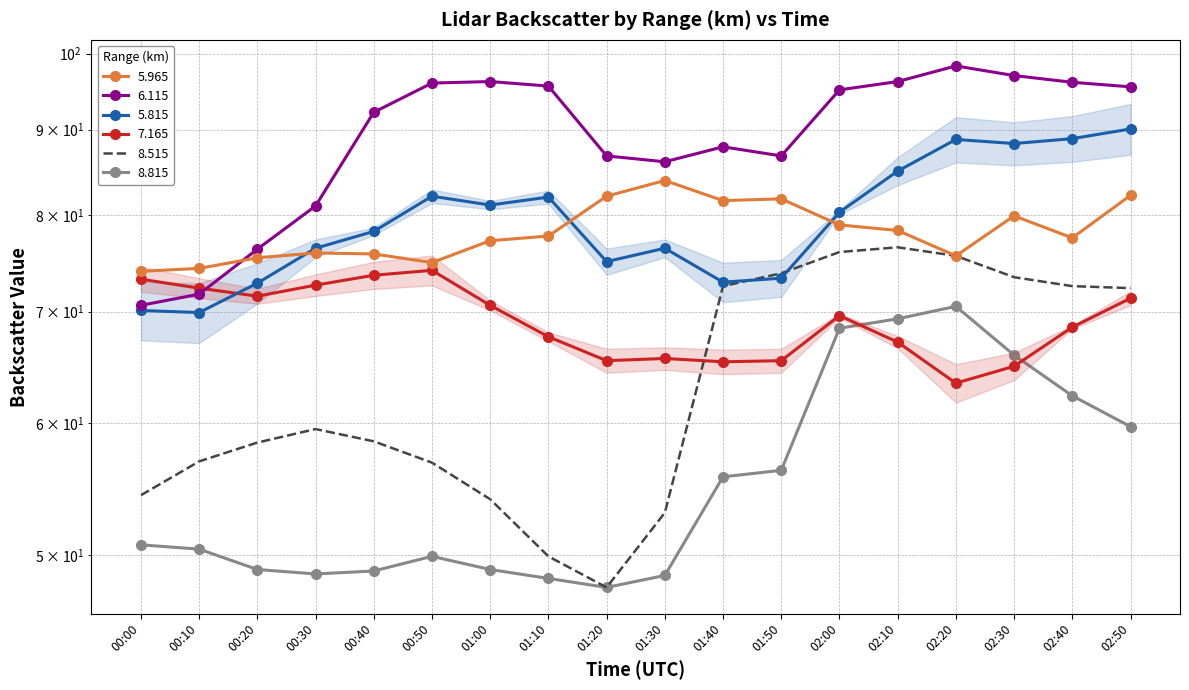

What is the sum of all 5.815 values?

1431.6